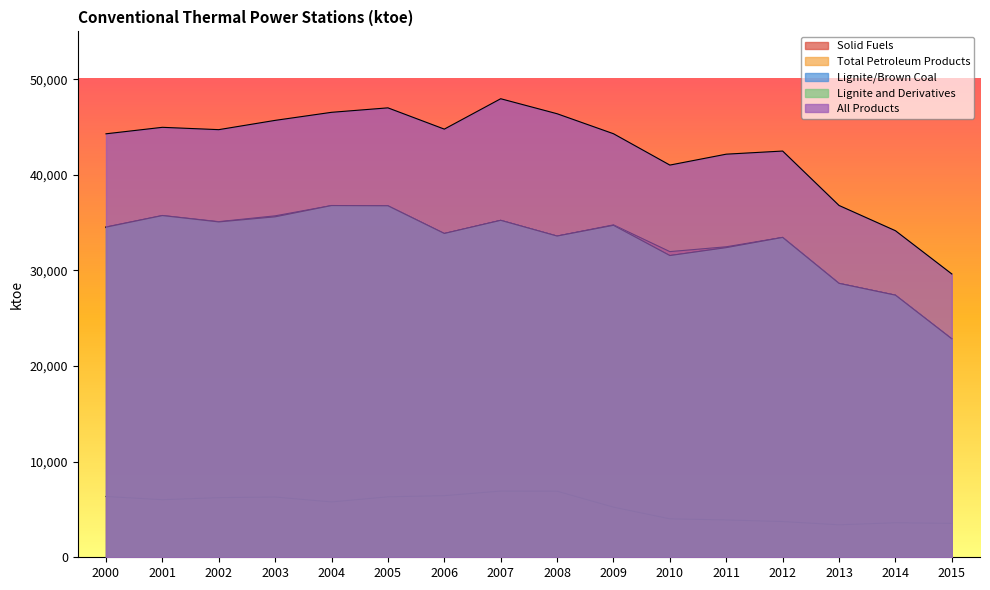

Rank the series by their maximum value, from highest to lowest.

All Products, Solid Fuels, Lignite and Derivatives, Lignite/Brown Coal, Total Petroleum Products